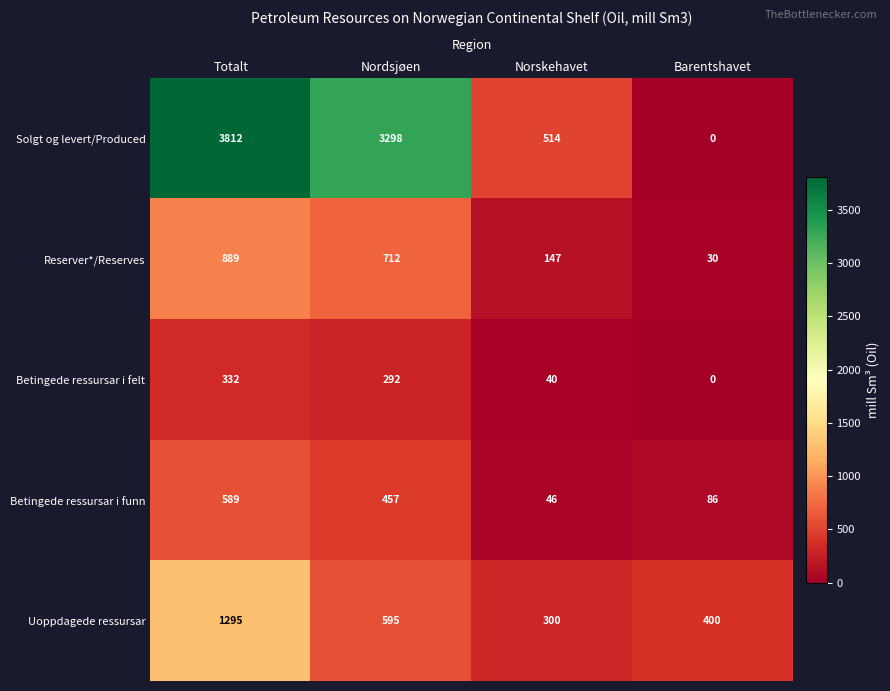

Reading left to right, extract all data points from this chart.

Solgt og levert/Produced: 3812	3298	514	0
Reserver*/Reserves: 889	712	147	30
Betingede ressursar i felt: 332	292	40	0
Betingede ressursar i funn: 589	457	46	86
Uoppdagede ressursar: 1295	595	300	400